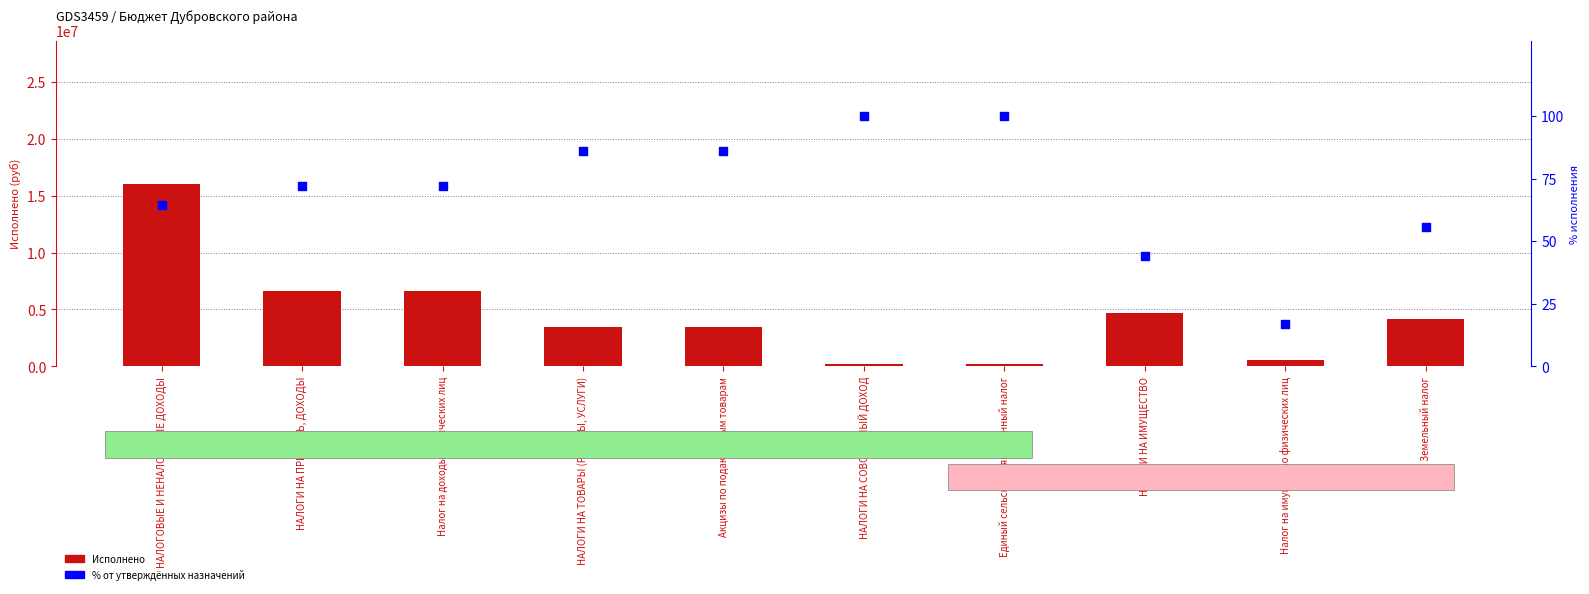

Is the value of Исполнено at Налог на имущество физических лиц greater than the value of % исполнения at Акцизы по подакцизным товарам?

Yes